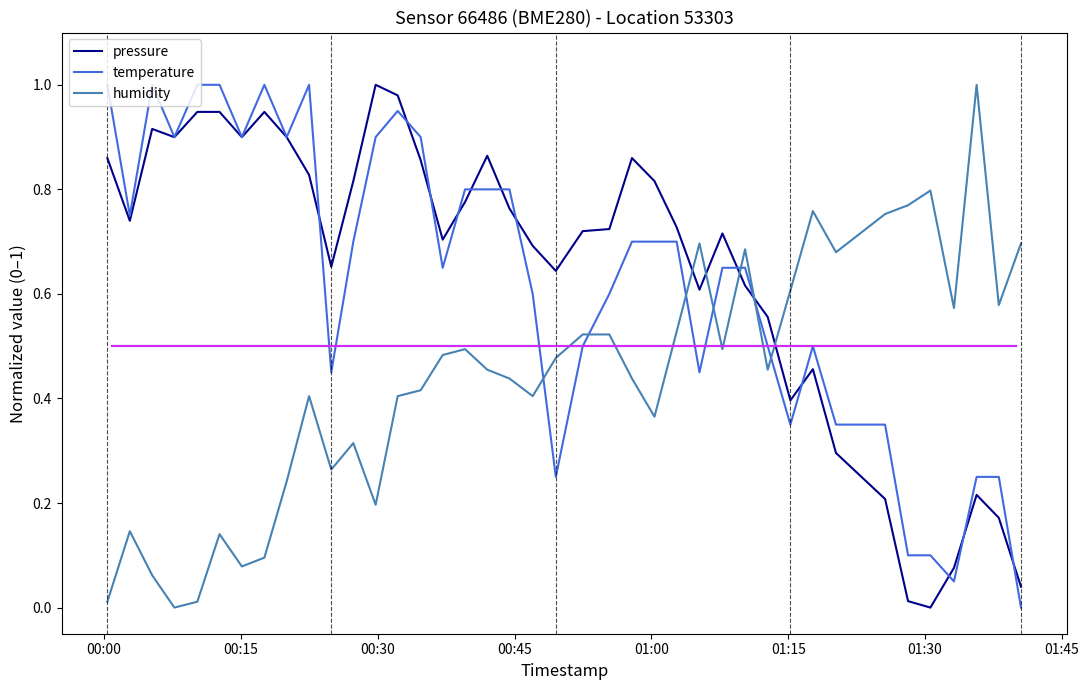

True or false: humidity and pressure intersect in this chart.

True